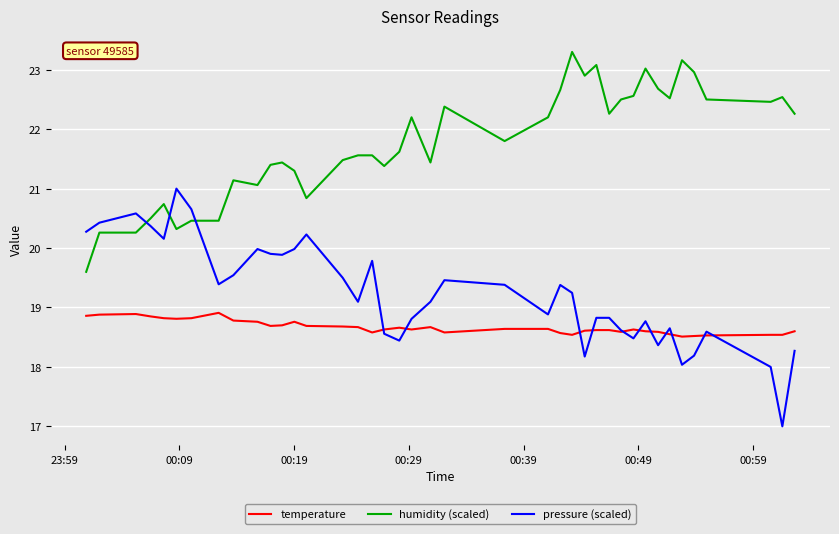

How many lines are shown in the chart?

3